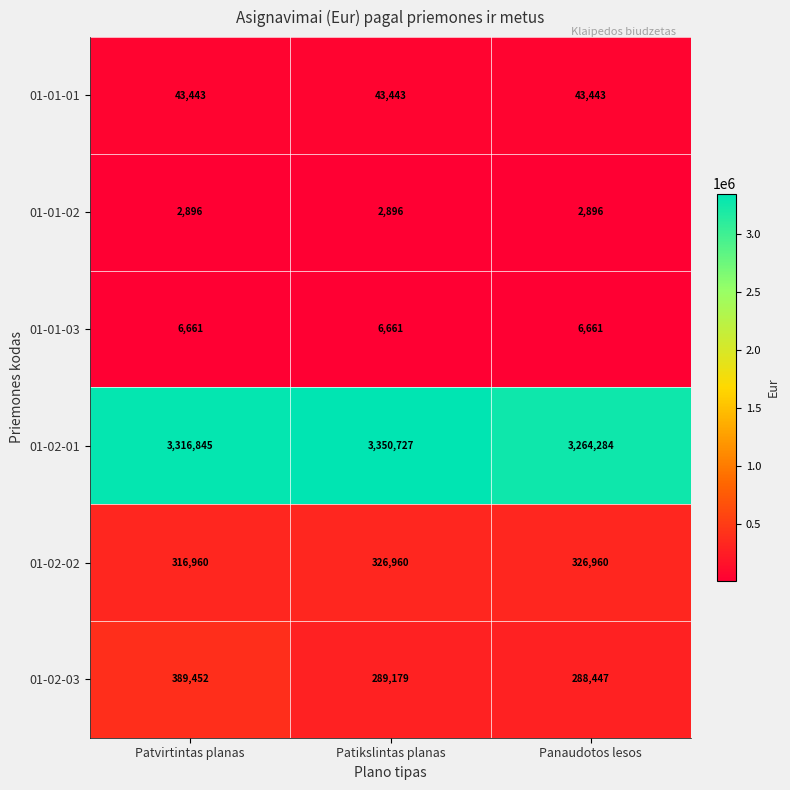

At which category is the sum across all series the highest?

Patvirtintas planas